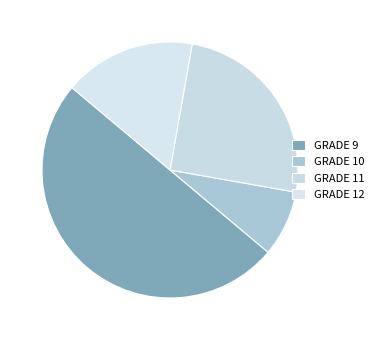

Rank the categories by value from highest to lowest.

GRADE 9, GRADE 11, GRADE 12, GRADE 10